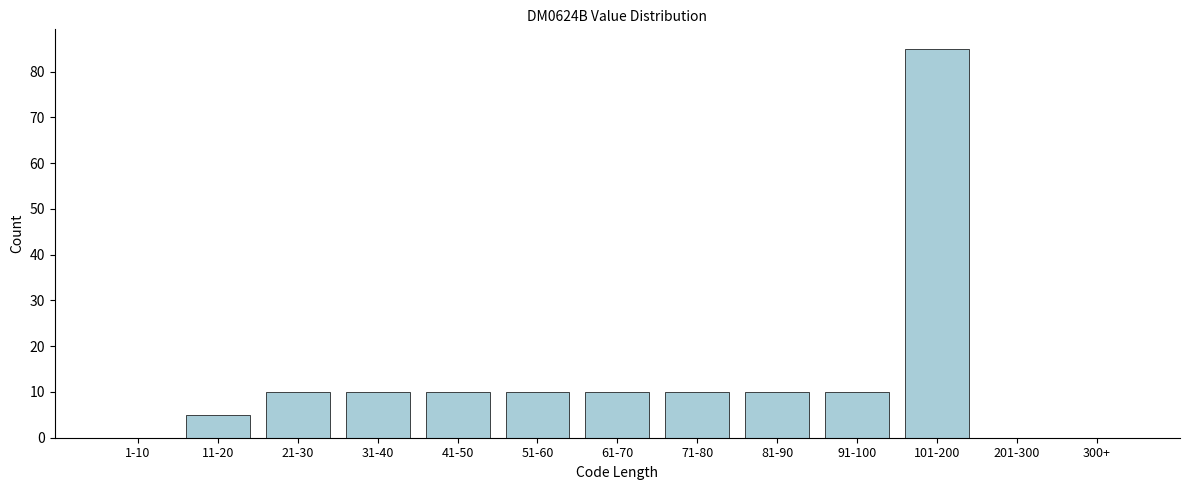

Reading right to left, transcribe all the data shown in this chart.

300+=0	201-300=0	101-200=85	91-100=10	81-90=10	71-80=10	61-70=10	51-60=10	41-50=10	31-40=10	21-30=10	11-20=5	1-10=0